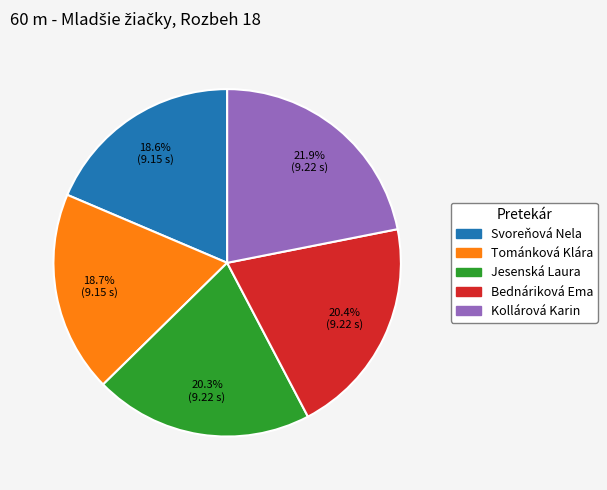

Approximately how many times larger is the value at Kollárová Karin compared to Jesenská Laura?

1.1